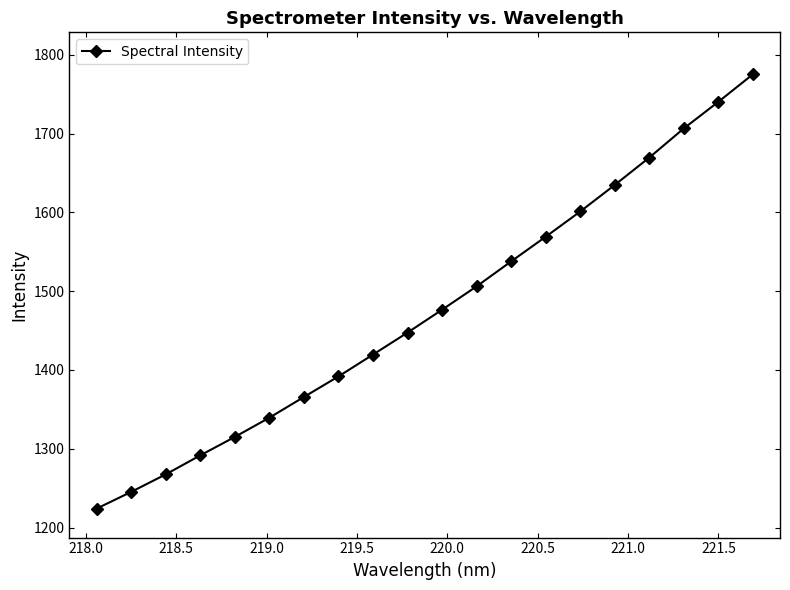

What is the value of the 15th point from the left?

1601.2